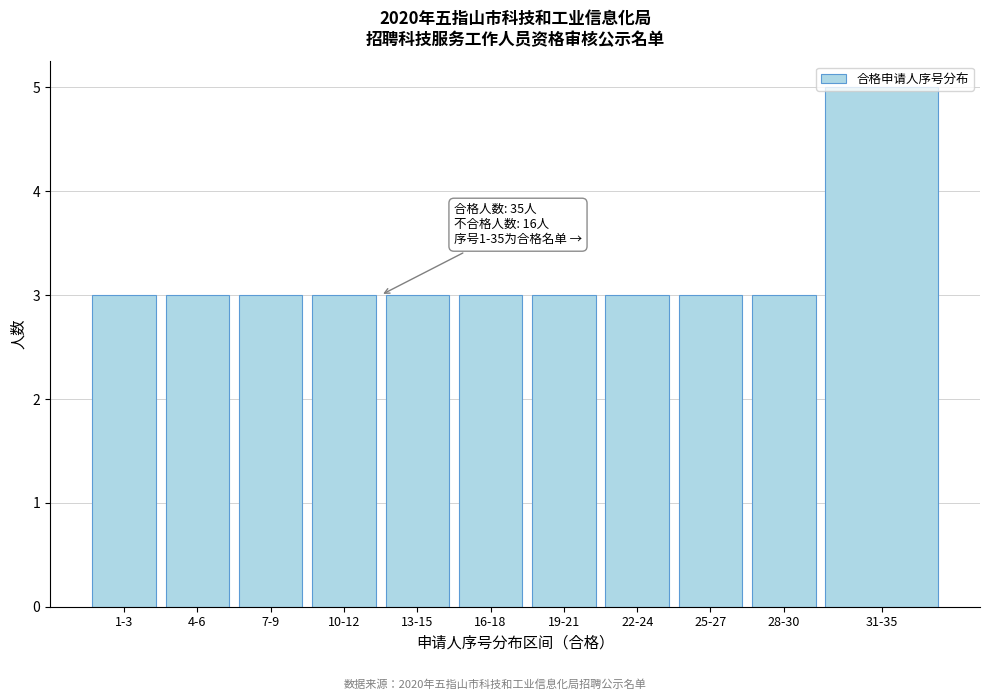

Which has a higher value, 31-35 or 1-3?

31-35